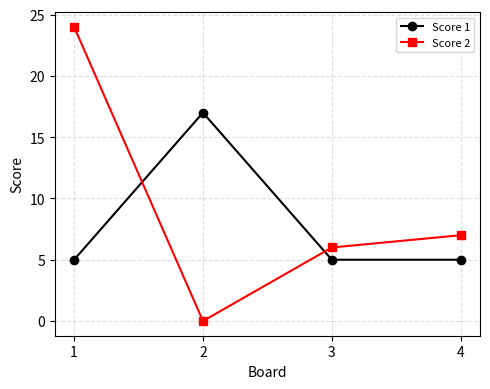

The Score 2 series shows 9 at 3. True or false?

False